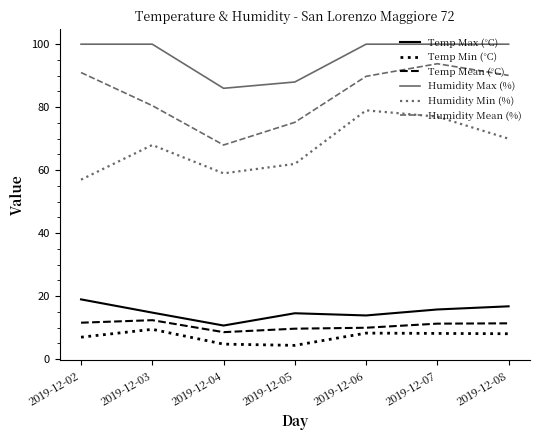

Rank the series at 2019-12-05 from lowest to highest value.

Temp Min (°C), Temp Mean (°C), Temp Max (°C), Humidity Min (%), Humidity Mean (%), Humidity Max (%)